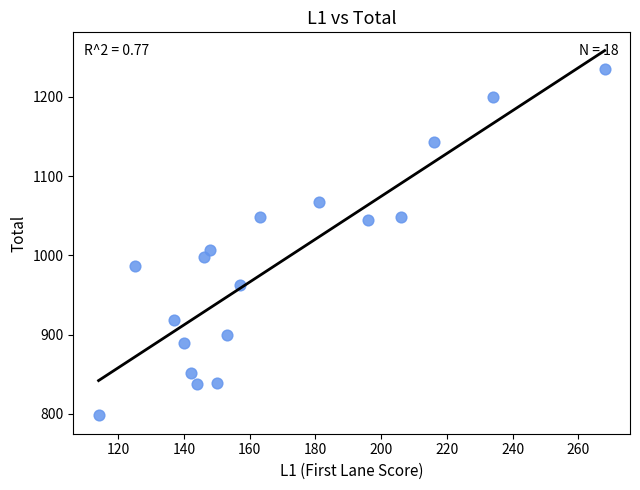

What Y value in the scatter plot is closest to 1016?

1007